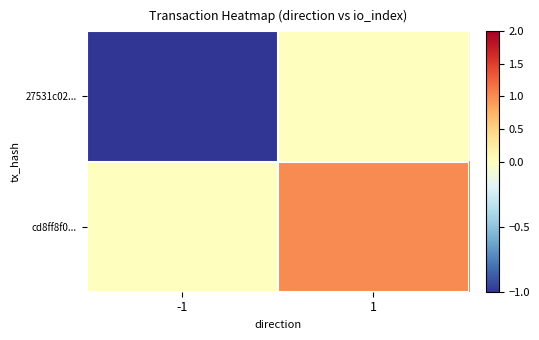

Which category has the highest value across all series?

1